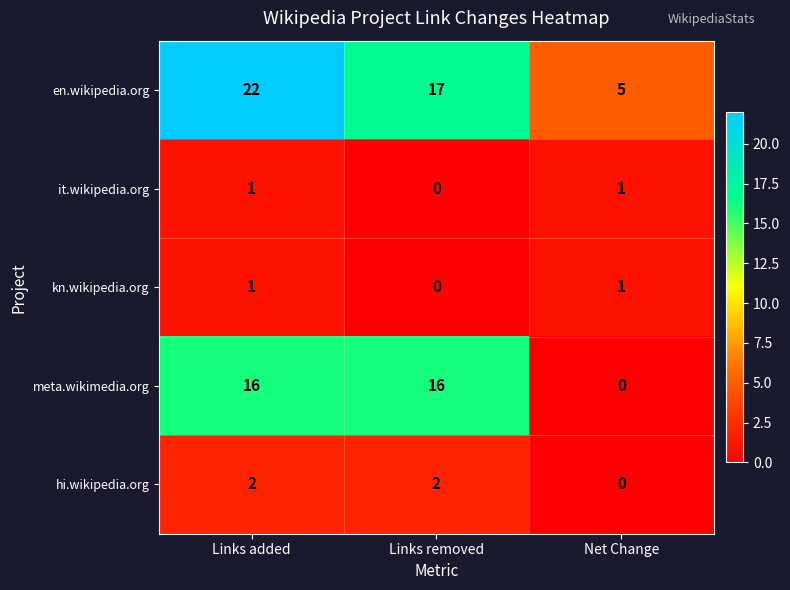

What is the difference between the highest and lowest values at Links added?

21